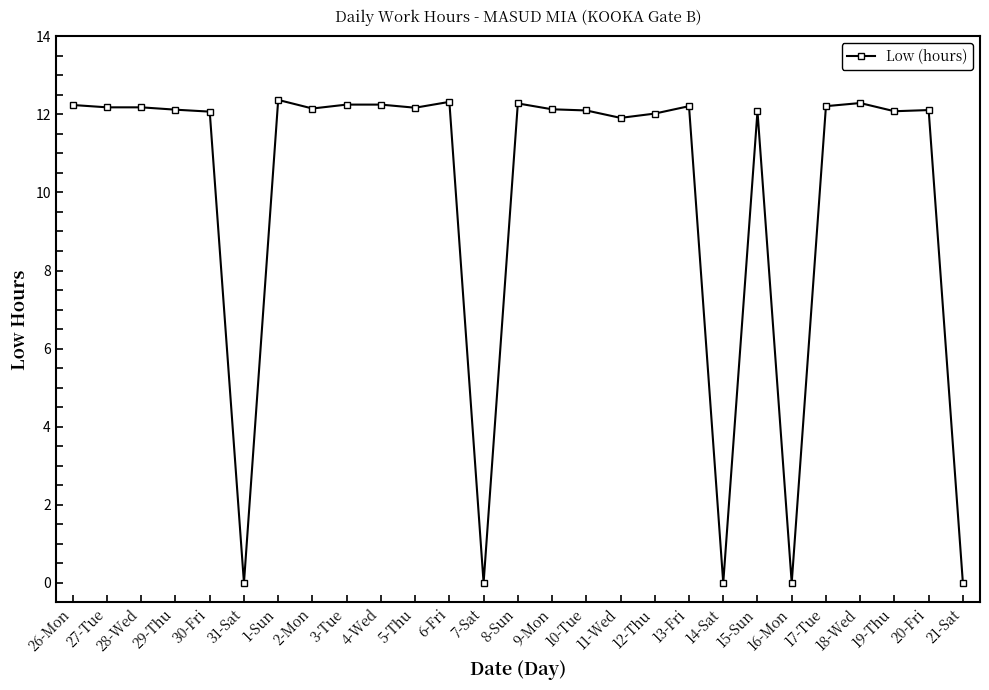

Is this an area chart (filled region under the line)?

No